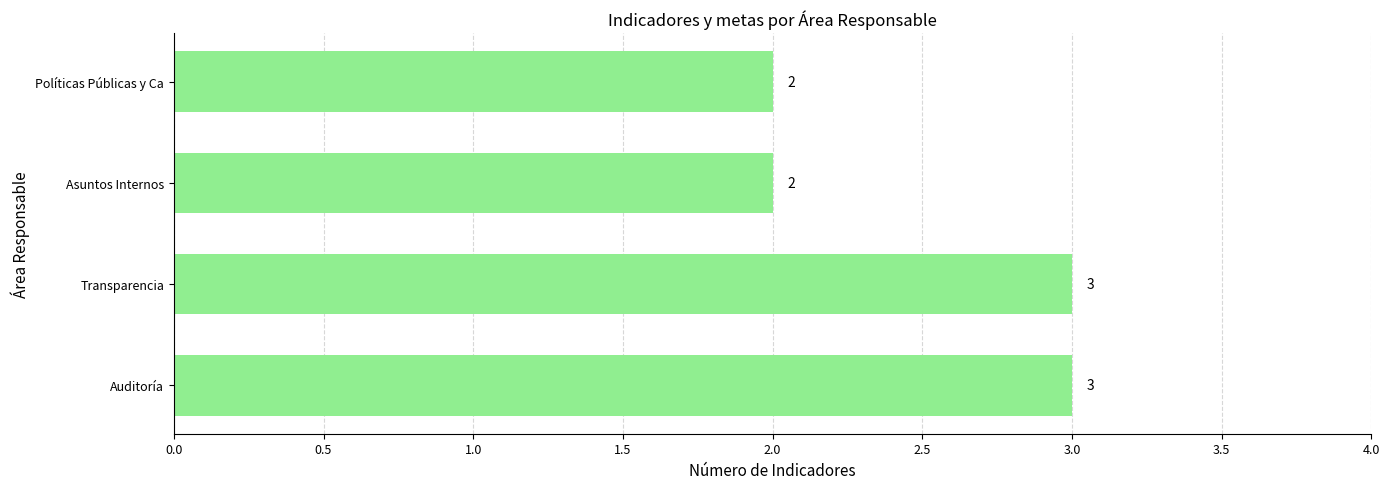

Are the bars horizontal?

Yes